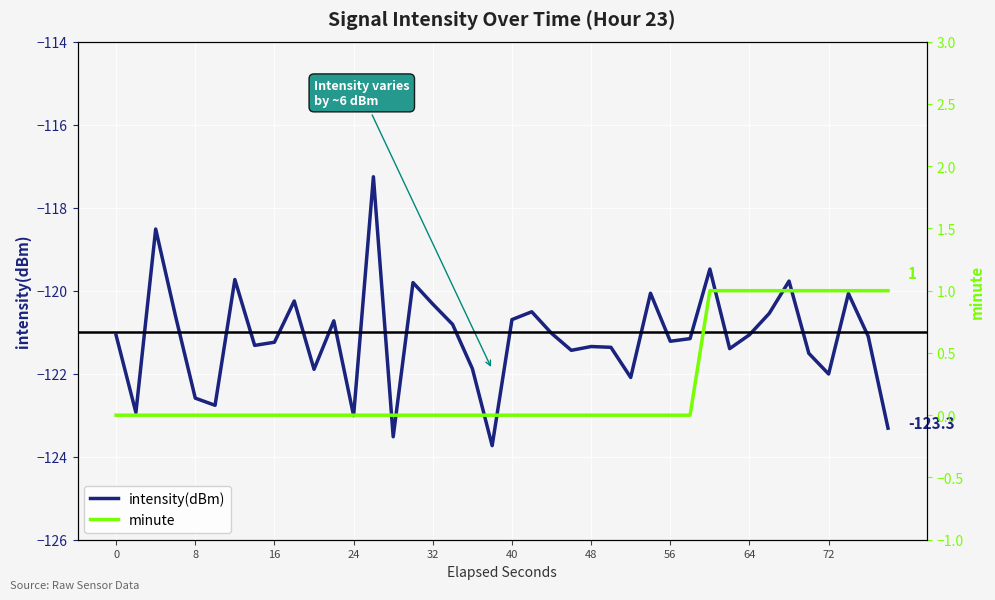

What is the minimum value for intensity(dBm)?

-123.7